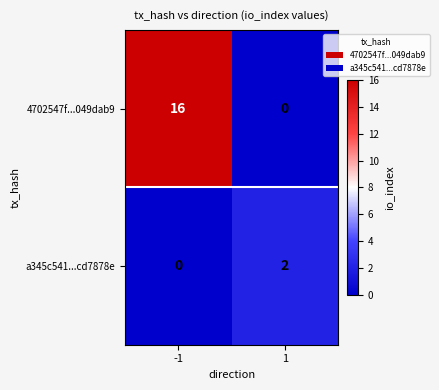

Rank the series by their maximum value, from lowest to highest.

a345c541...cd7878e, 4702547f...049dab9